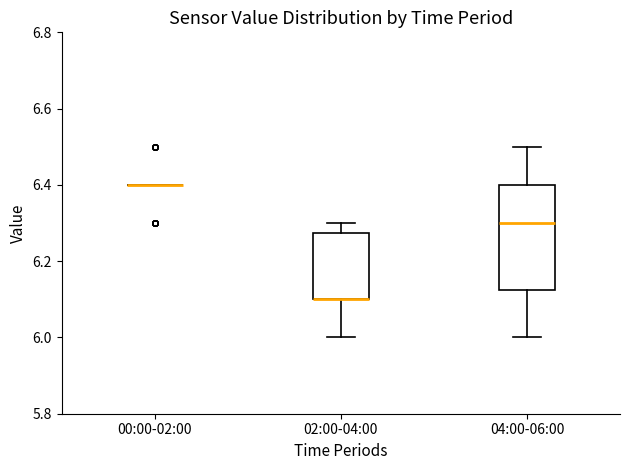

Reading left to right, read every box against the y-axis: the position of its median line, the range the box covers, and the ends of its whiskers. The values are not printed on the chart, so give them approximately, as read against the axis.

00:00-02:00: box collapsed to a line at 6.40, whiskers 6.40 to 6.40
02:00-04:00: median 6.10 (drawn on the box's lower edge), box 6.10 to 6.28, whiskers 6.00 to 6.30
04:00-06:00: median 6.30, box 6.12 to 6.40, whiskers 6.00 to 6.50